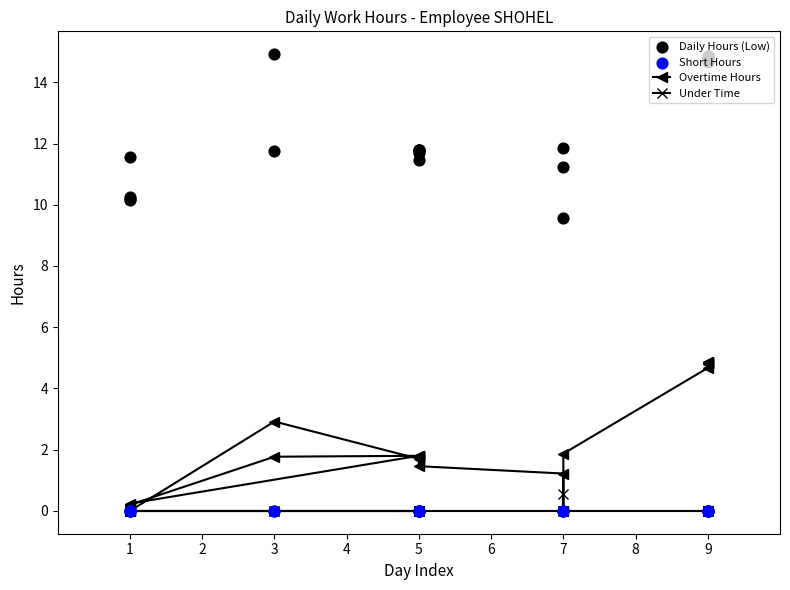

Is the value of Short Hours at 7 greater than the value of Daily Hours (Low) at 5?

No